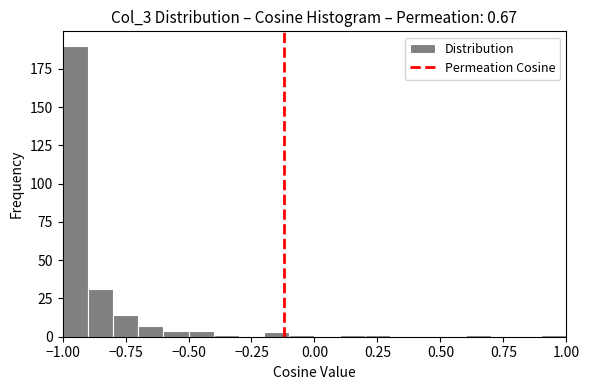

Read against the x-axis, roughly where is the centre of the tallest bar?

-0.95